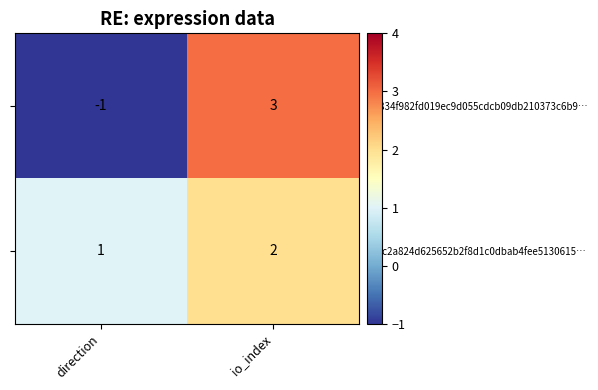

What is the smallest value displayed?

-1